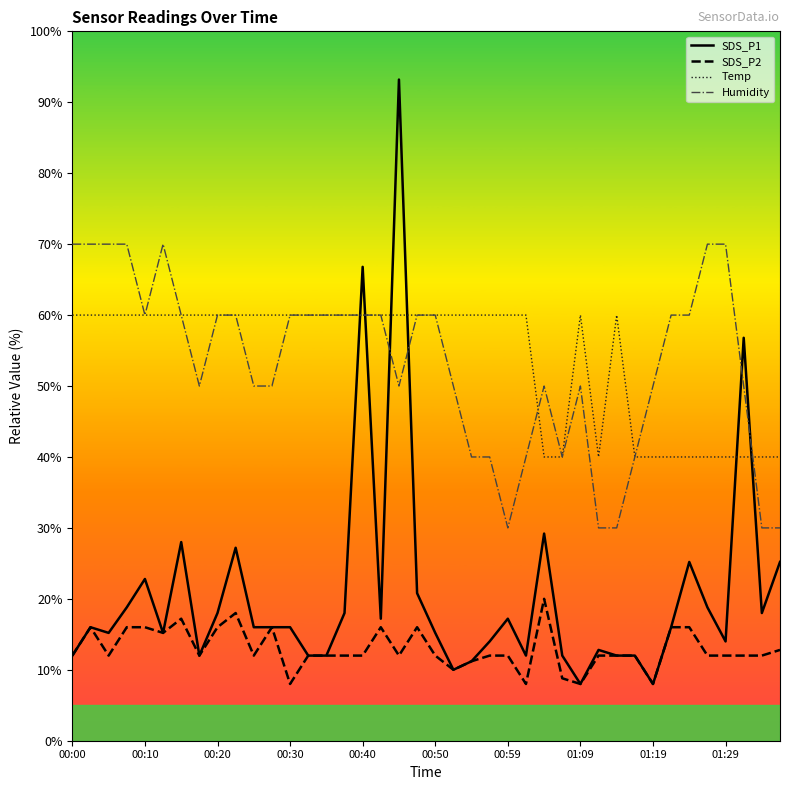

Rank the series by their maximum value, from highest to lowest.

SDS_P1, Humidity, Temp, SDS_P2